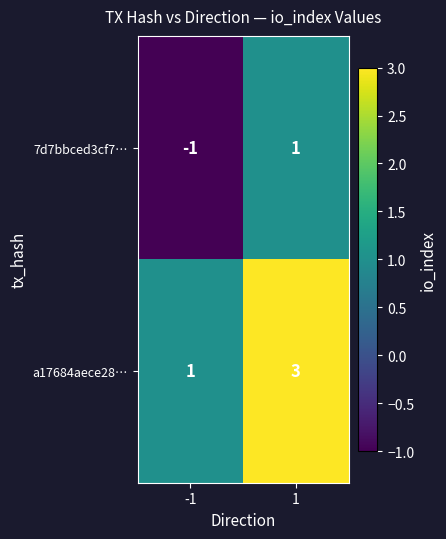

Is the value of 7d7bbced3cf7… at 1 greater than the value of a17684aece28… at 1?

No